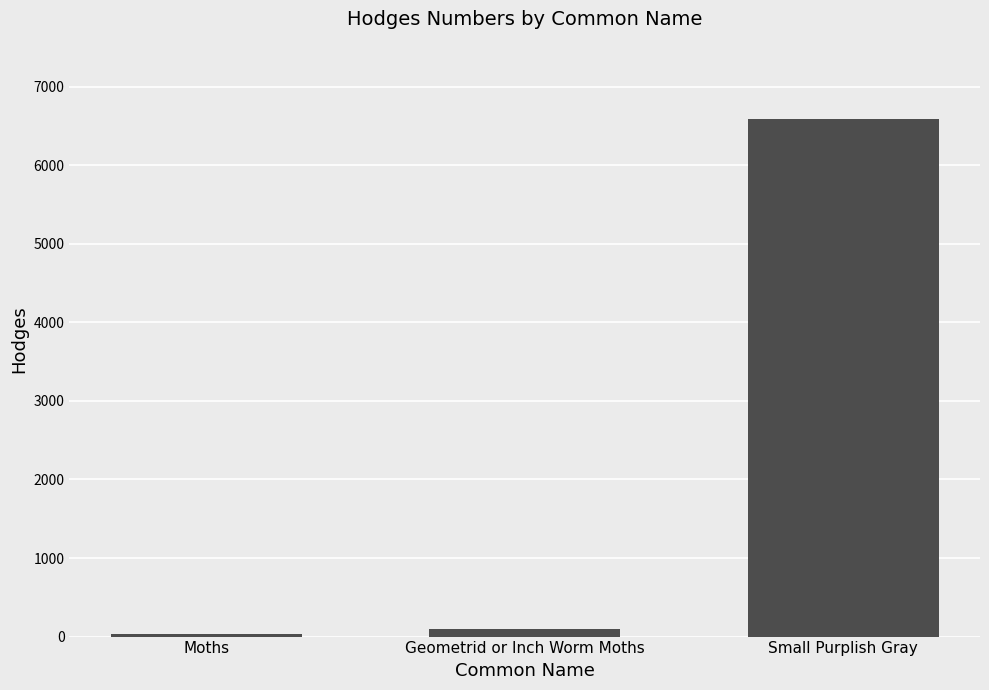

The value at Small Purplish Gray is 6584.0. True or false?

True